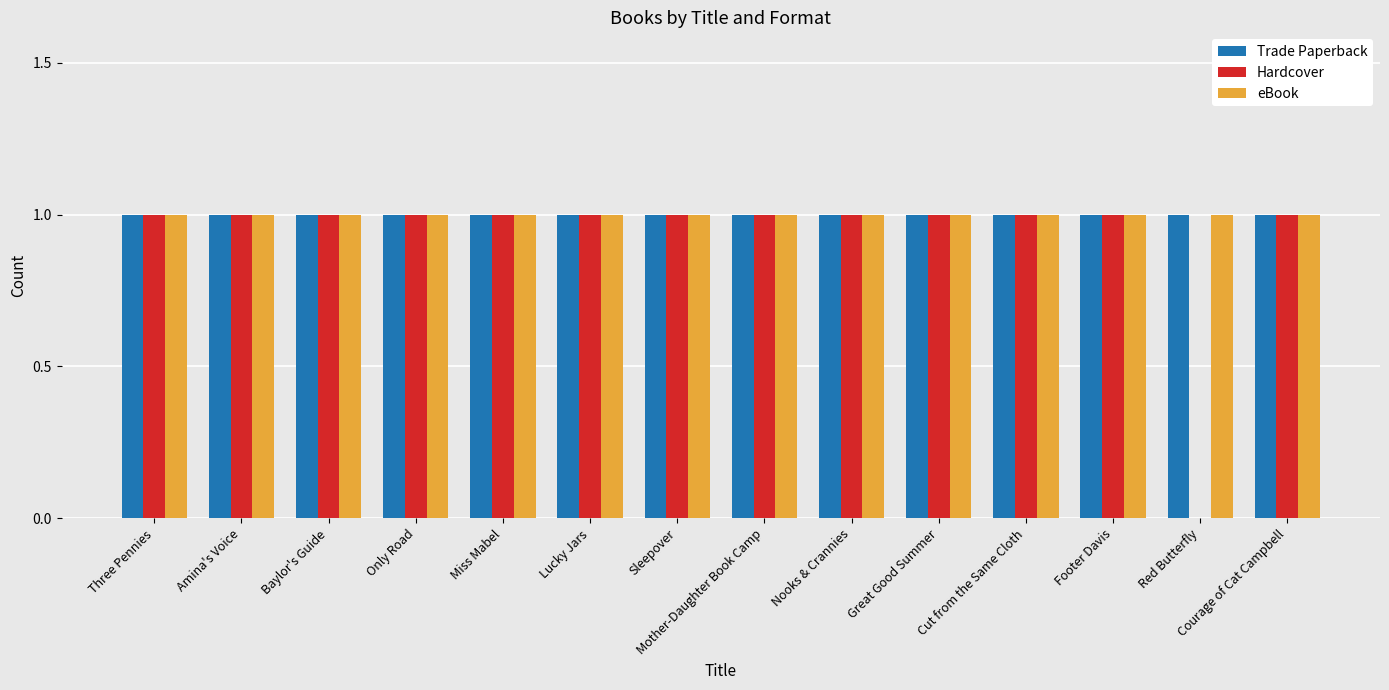

The eBook series shows 1 at Nooks & Crannies. True or false?

True